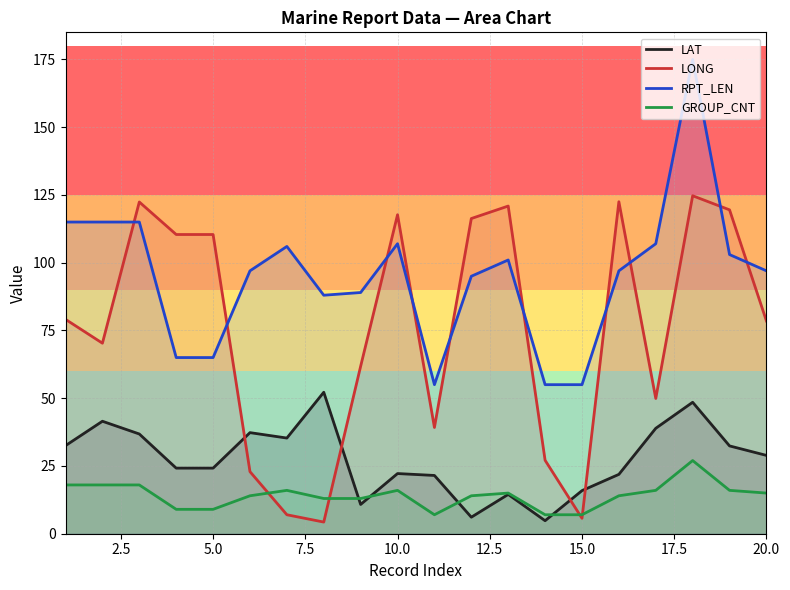

Which series has the largest total across all categories?

RPT_LEN